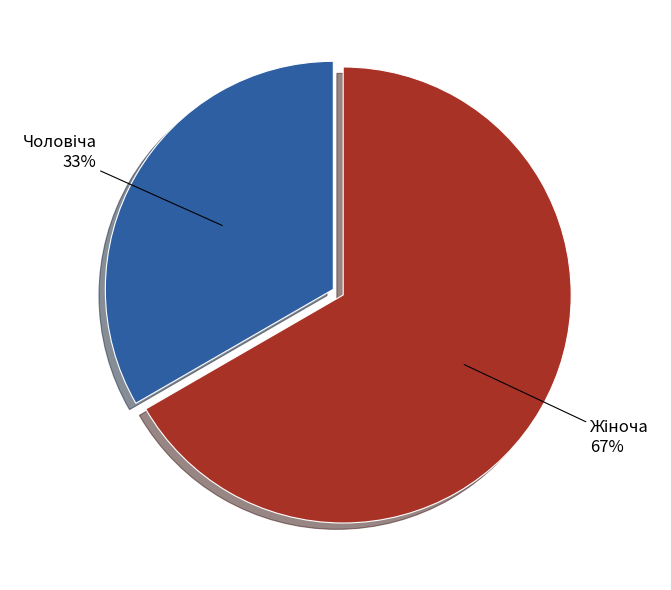

Is there a majority slice in this chart?

Yes